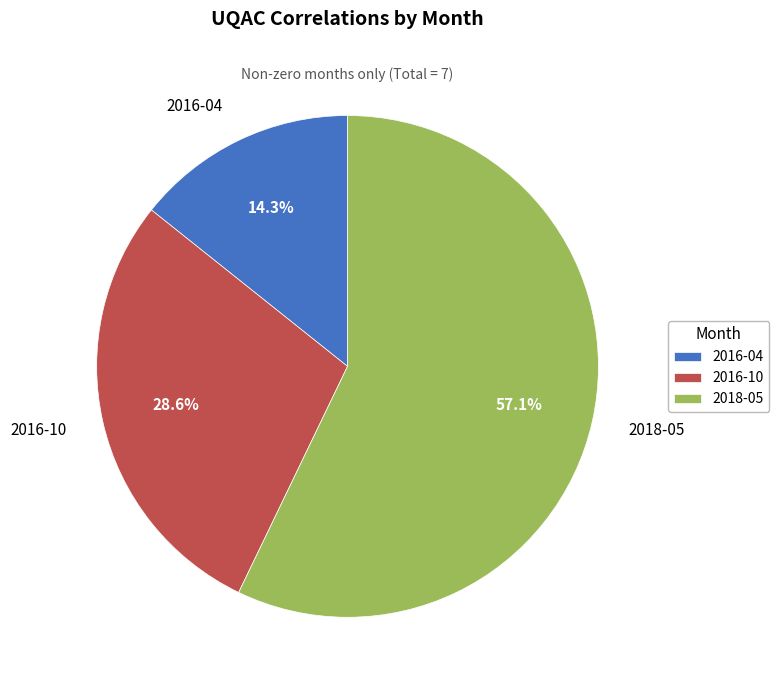

Is there any slice that represents more than half of the pie?

Yes